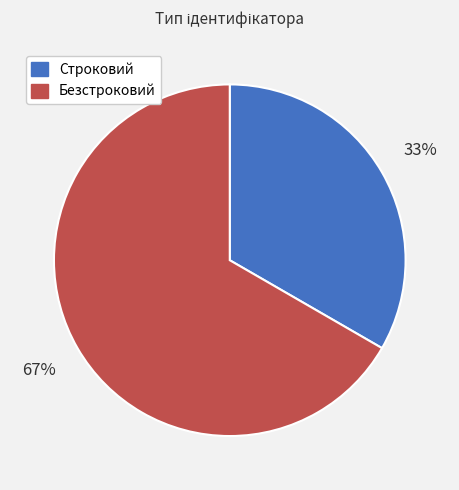

Approximately how many times larger is the value at Безстроковий compared to Строковий?

2.0